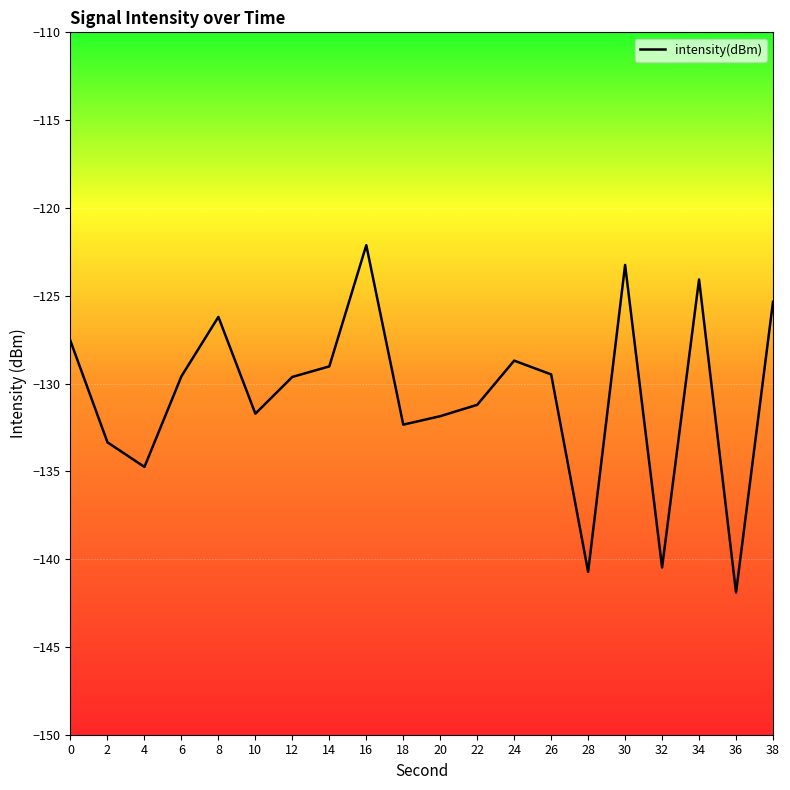

What is the smallest value displayed?

-141.9